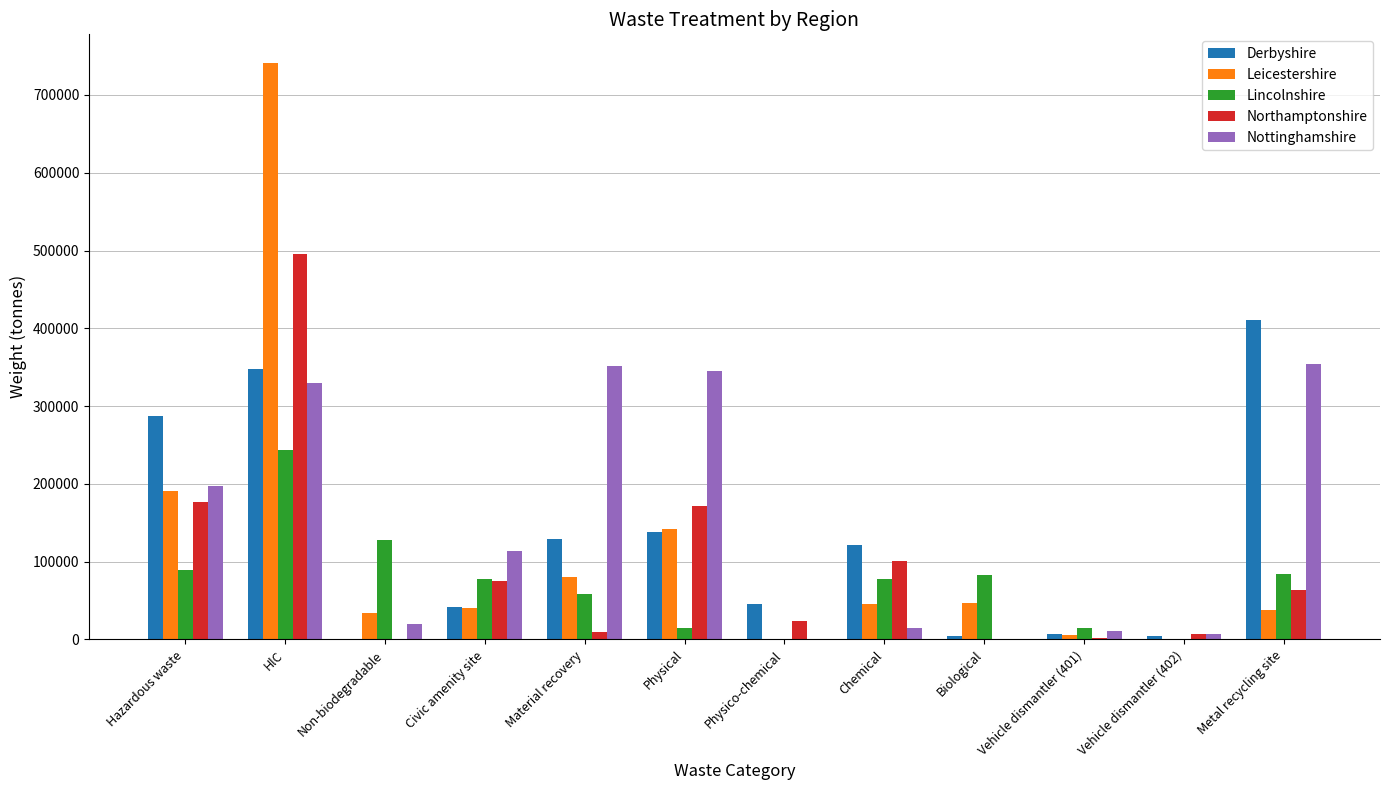

What is the greatest value displayed?

740885.0